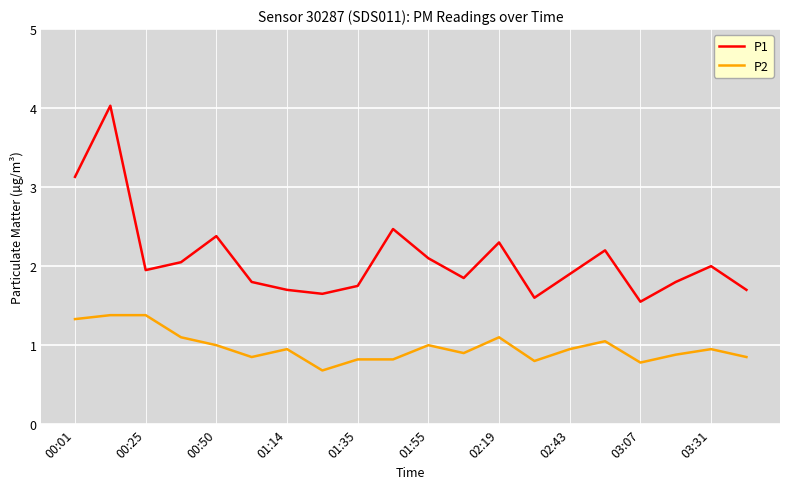

List the series in order of their overall mean, highest first.

P1, P2